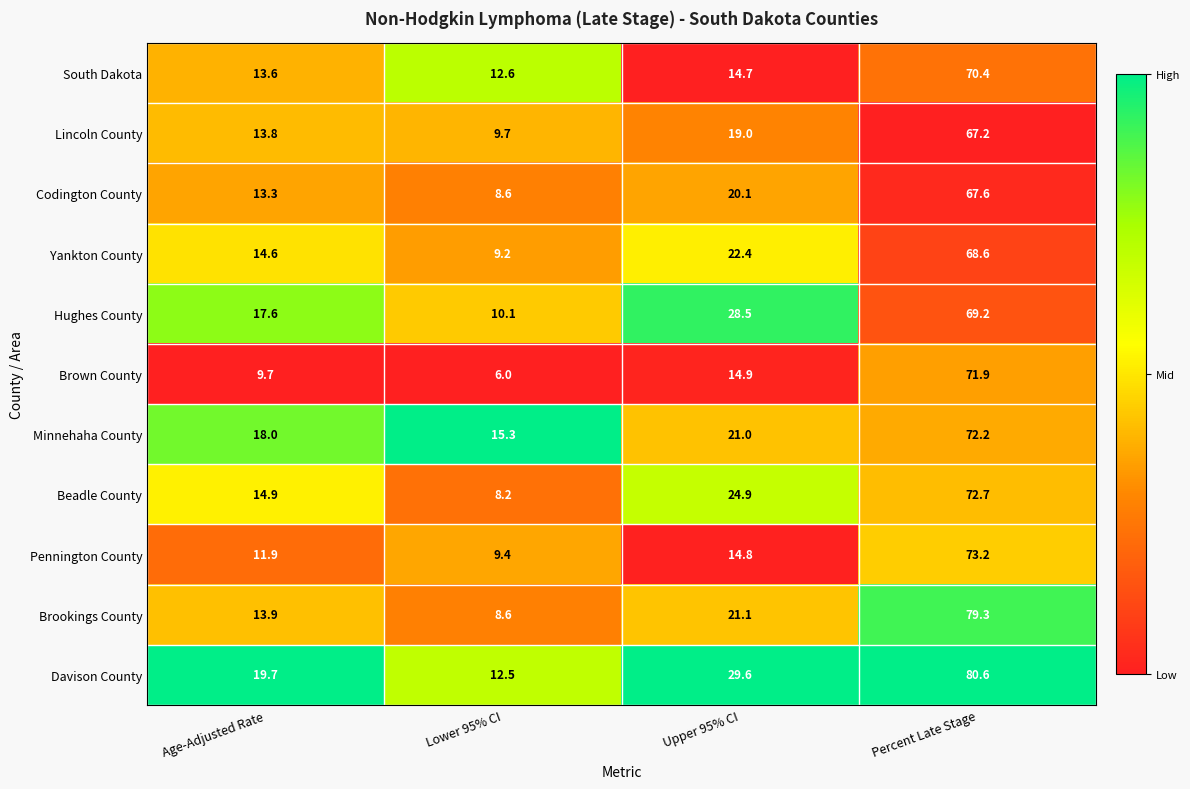

Which series has the largest total across all categories?

Davison County